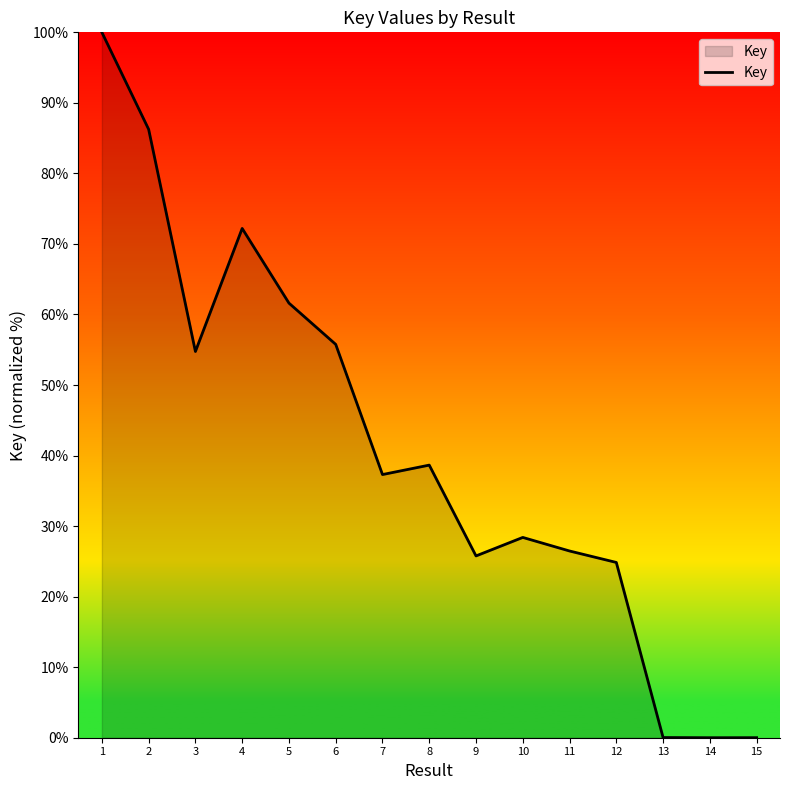

What is the change in value from 8 to 10?

-10.3